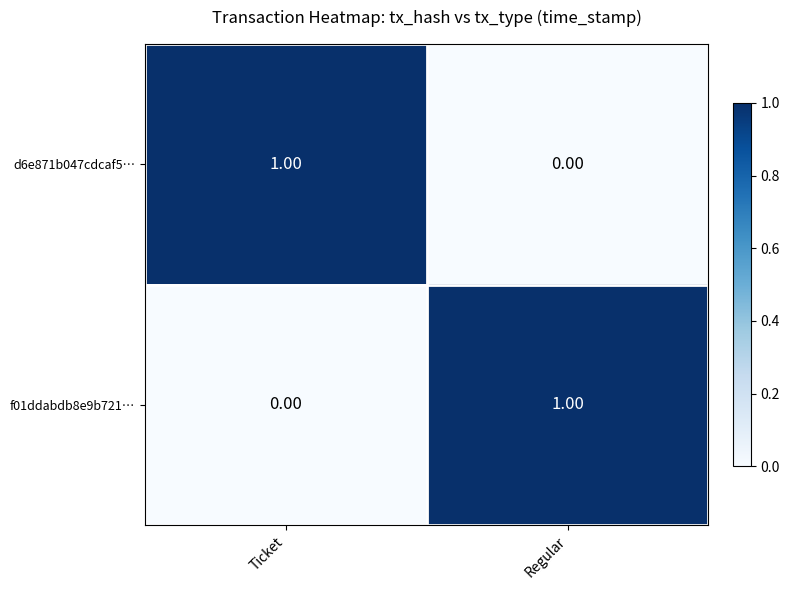

At which label does f01ddabdb8e9b721… reach its minimum?

Ticket